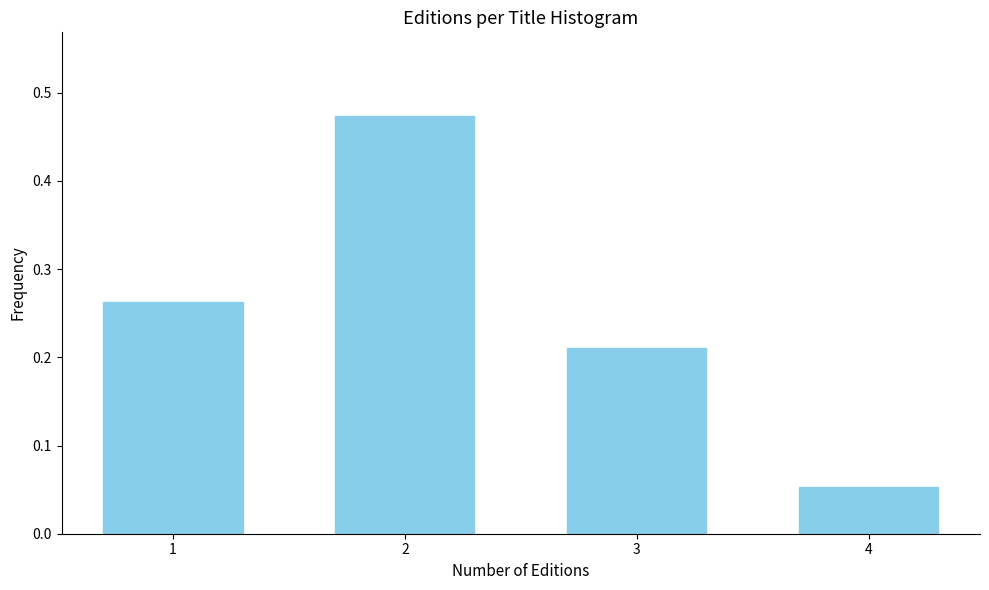

What is the change in value from 2 to 3?

-0.3